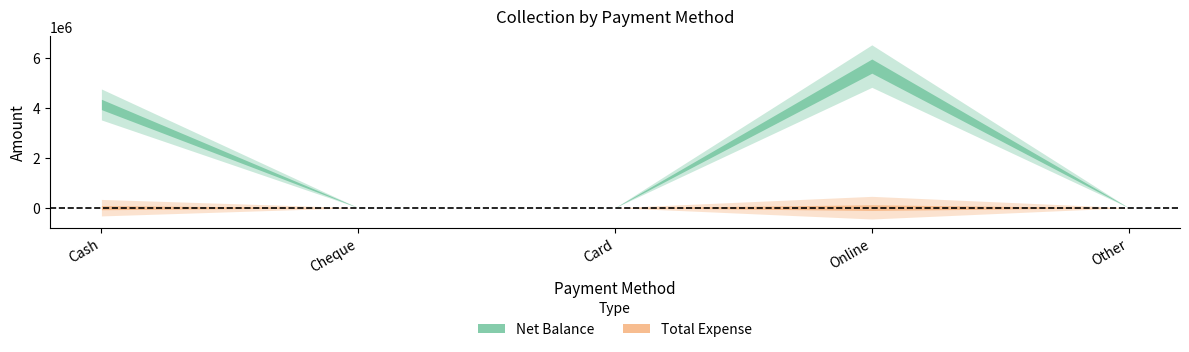

Which category has the highest value across all series?

Online